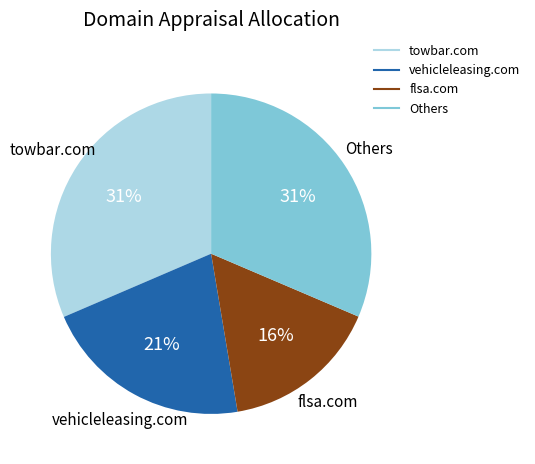

To the nearest percent, what is the average slice percentage?

25%